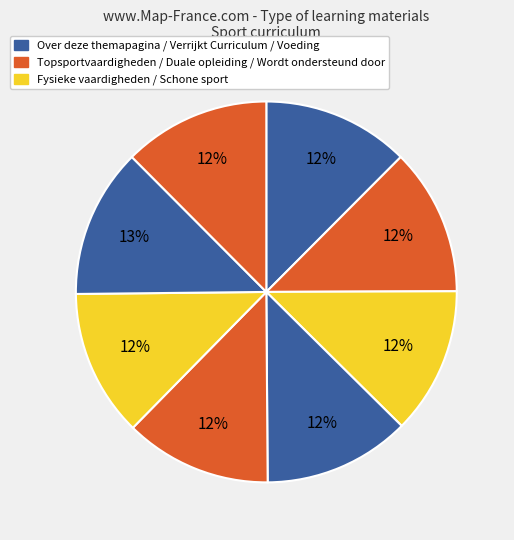

How many segments does this pie chart have?

8